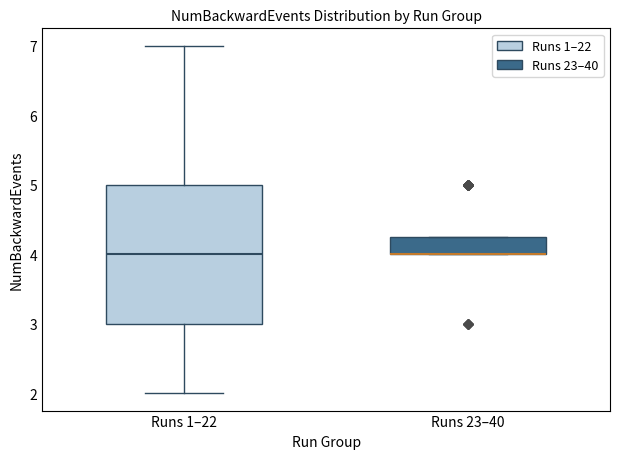

Reading left to right, read every box against the y-axis: the position of its median line, the range the box covers, and the ends of its whiskers. The values are not printed on the chart, so give them approximately, as read against the axis.

Runs 1–22: median 4.0, box 3.0 to 5.0, whiskers 2.0 to 7.0
Runs 23–40: median 4.0 (drawn on the box's lower edge), box 4.0 to 4.3, whiskers 4.0 to 4.3